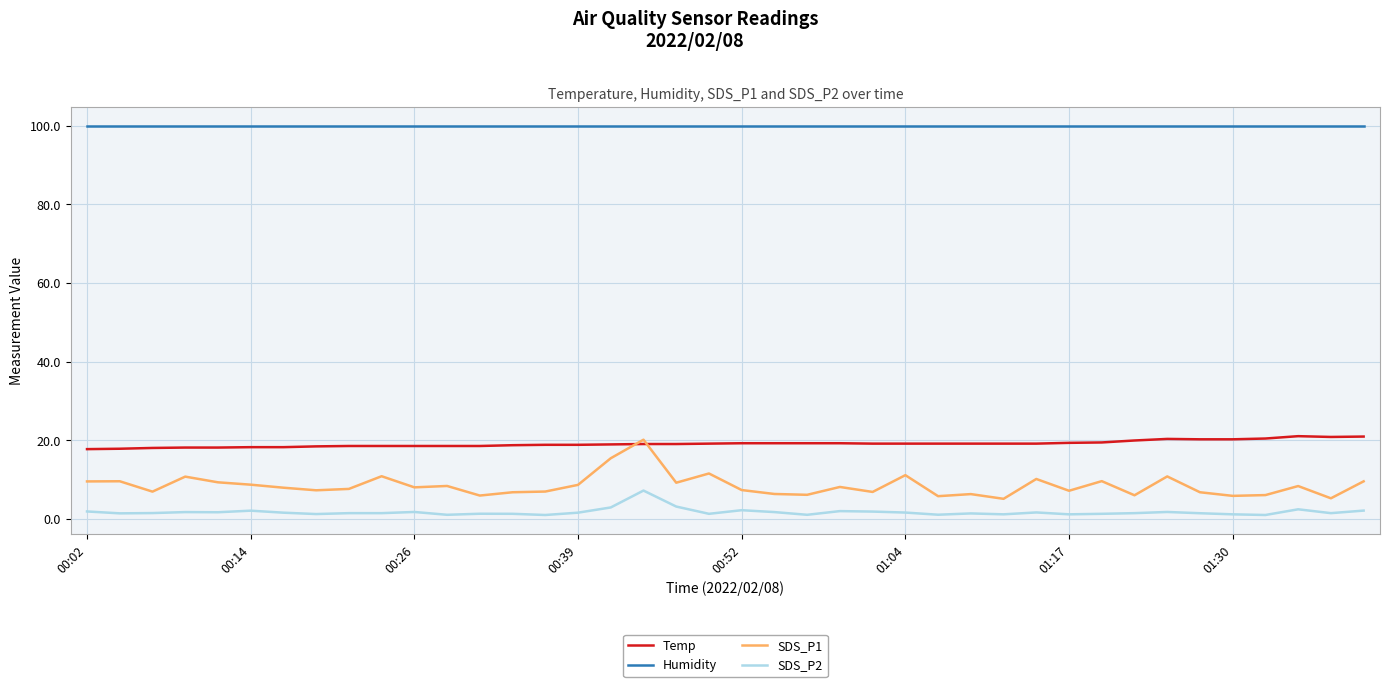

What are all the series names shown in the legend?

Temp, Humidity, SDS_P1, SDS_P2